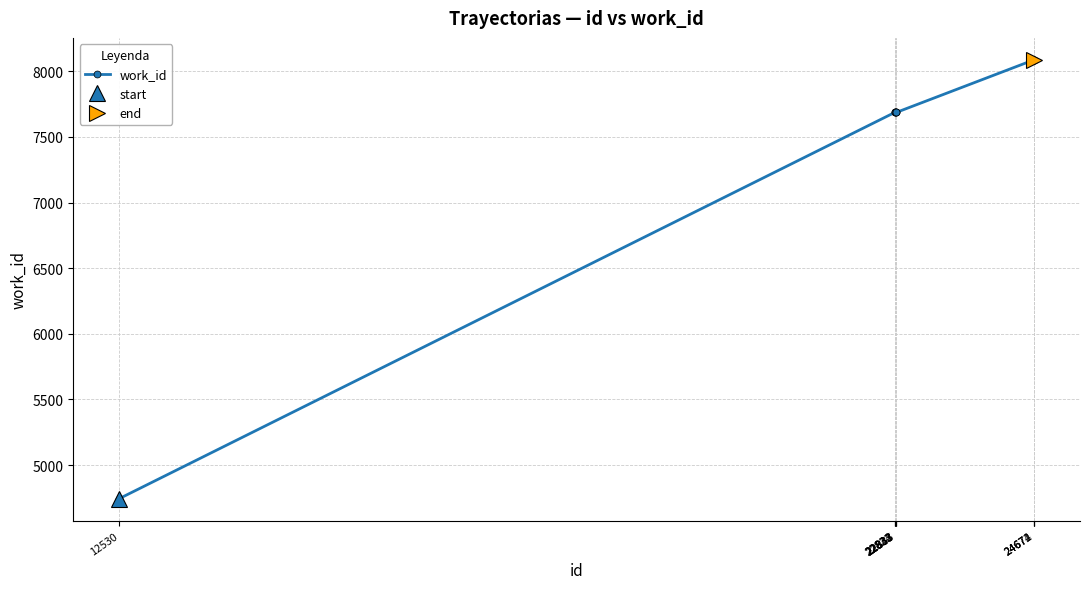

True or false: the data has more than 1 interior local peaks.

False